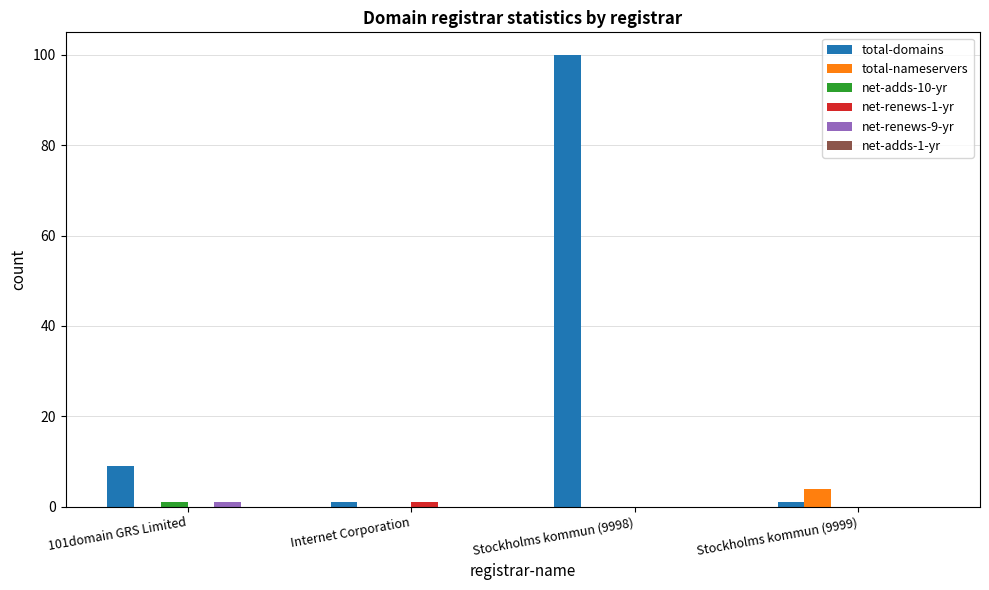

How many series are shown in this chart?

5